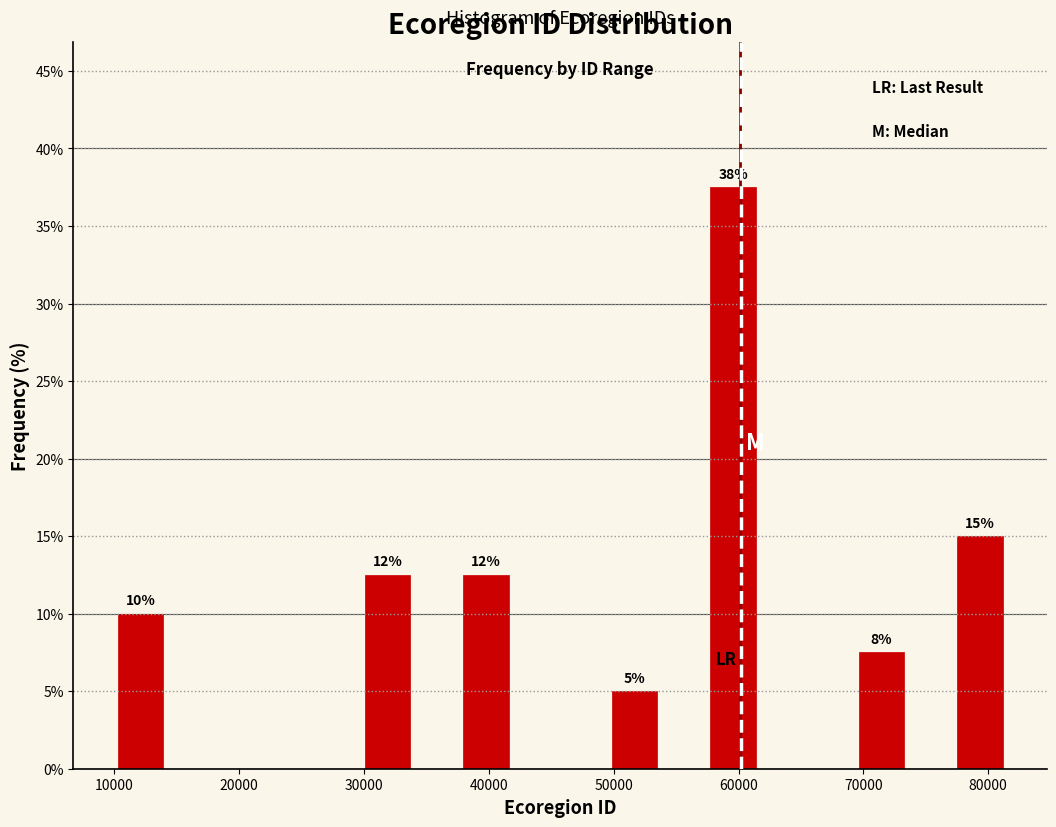

Around what value on the x-axis is the tallest bar? Give the approximate position of its centre, as read against the axis.

60000